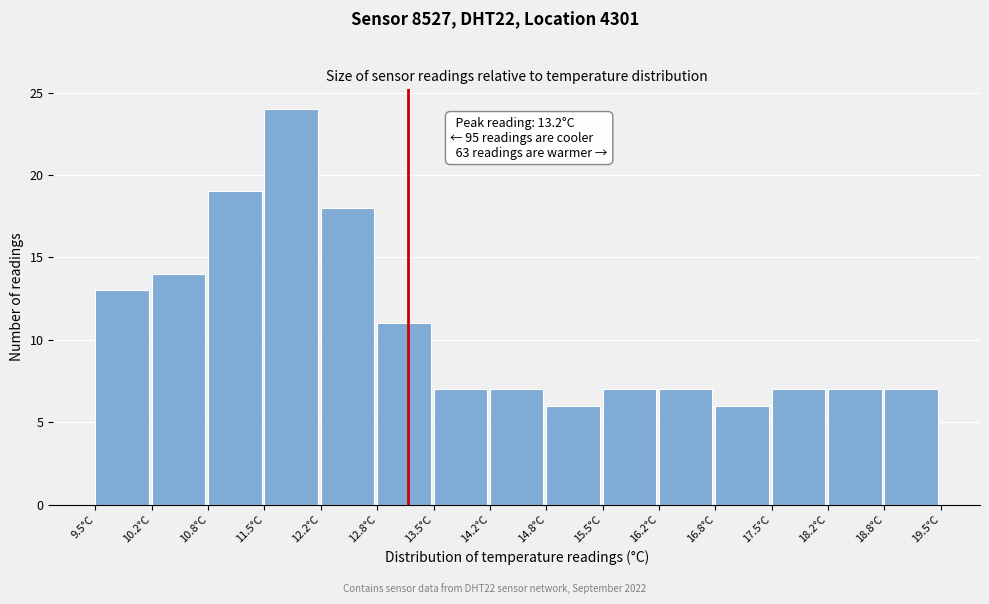

Over which range of the x-axis is the bar tallest?

11.5 to 12.2